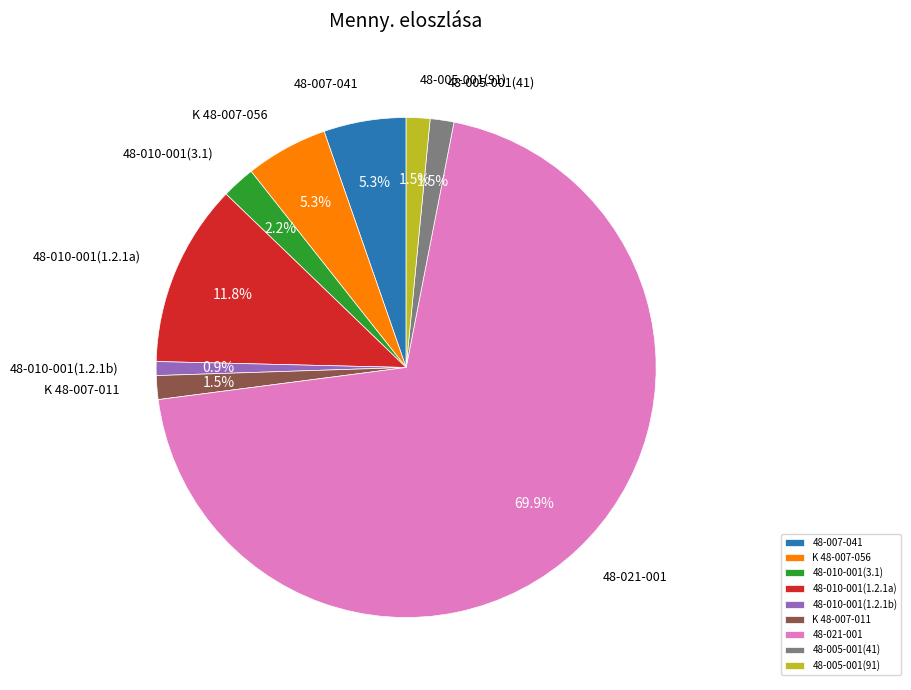

To the nearest percent, what is the average slice percentage?

11%